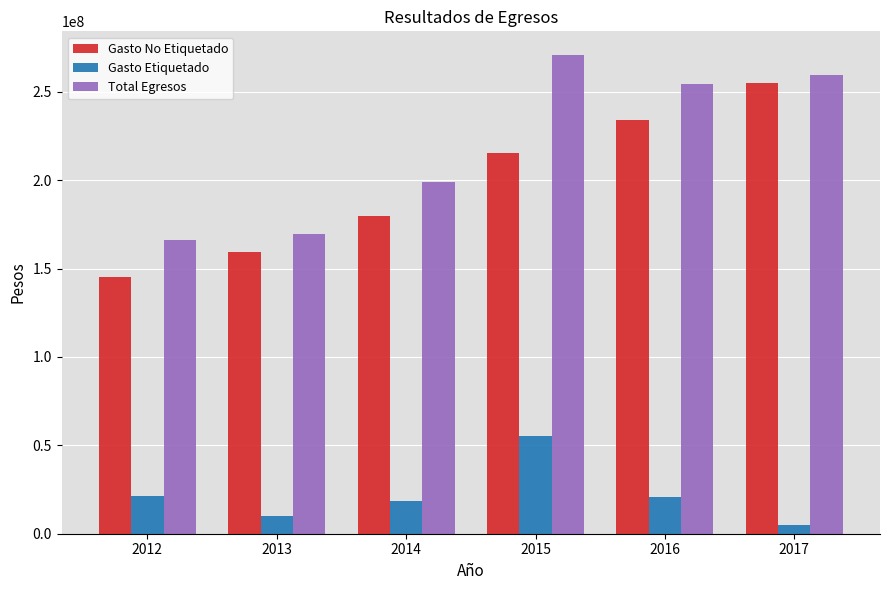

The value of Gasto Etiquetado at 2014 is 18787717.5. True or false?

True